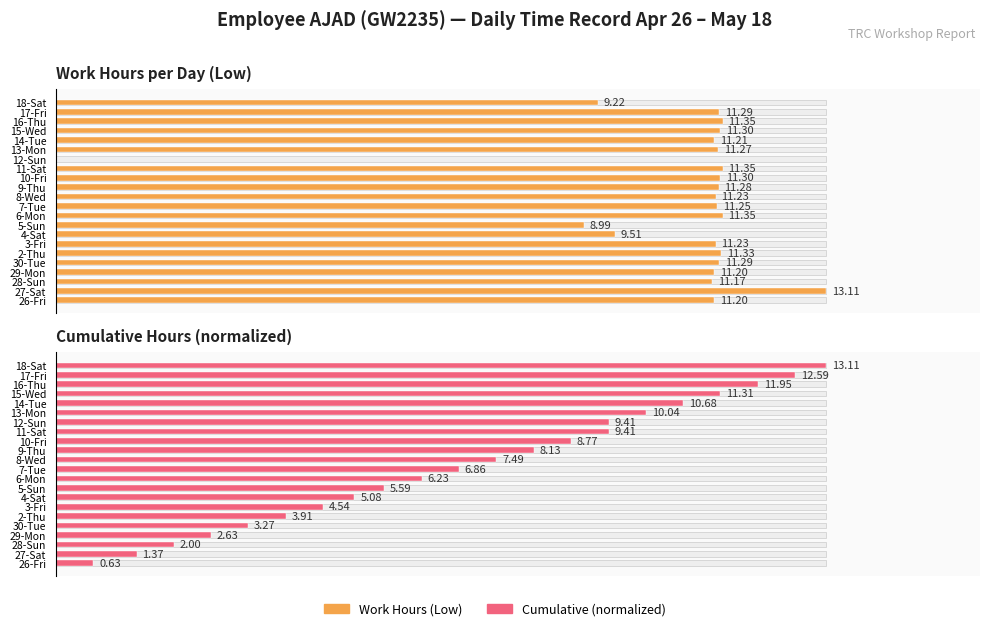

What is the maximum value for Cumulative Hours (normalized)?

13.1